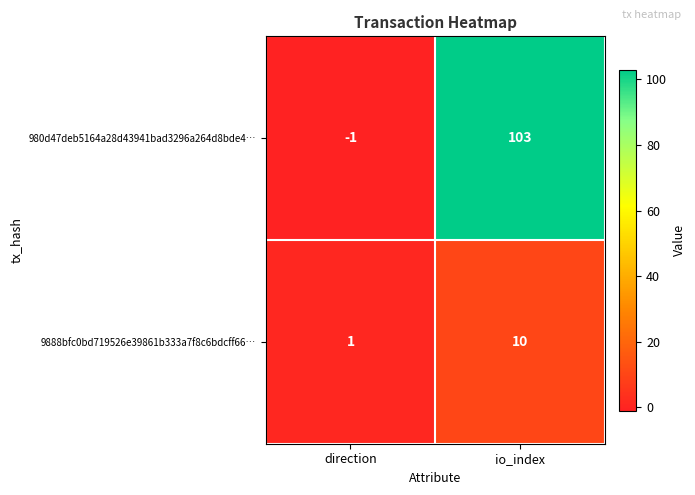

Rank the categories by 9888bfc0bd719526e39861b333a7f8c6bdcff66… value from highest to lowest.

io_index, direction